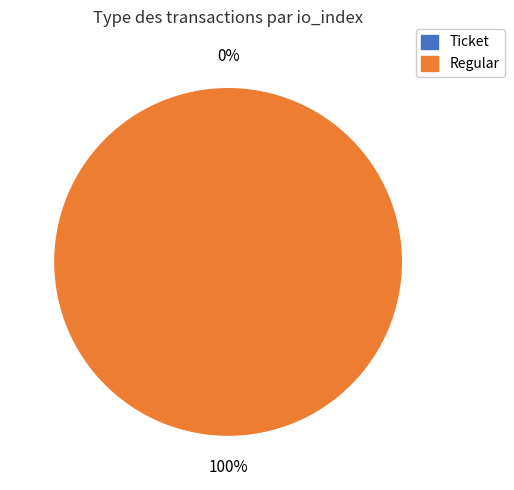

How many slices are in this pie chart?

2